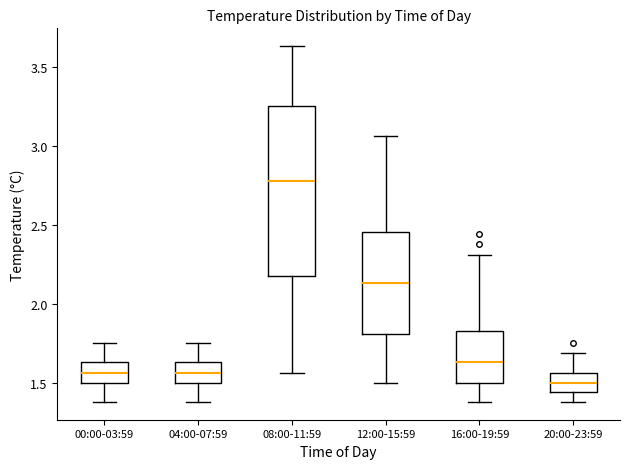

Which box has the highest median line?

08:00-11:59